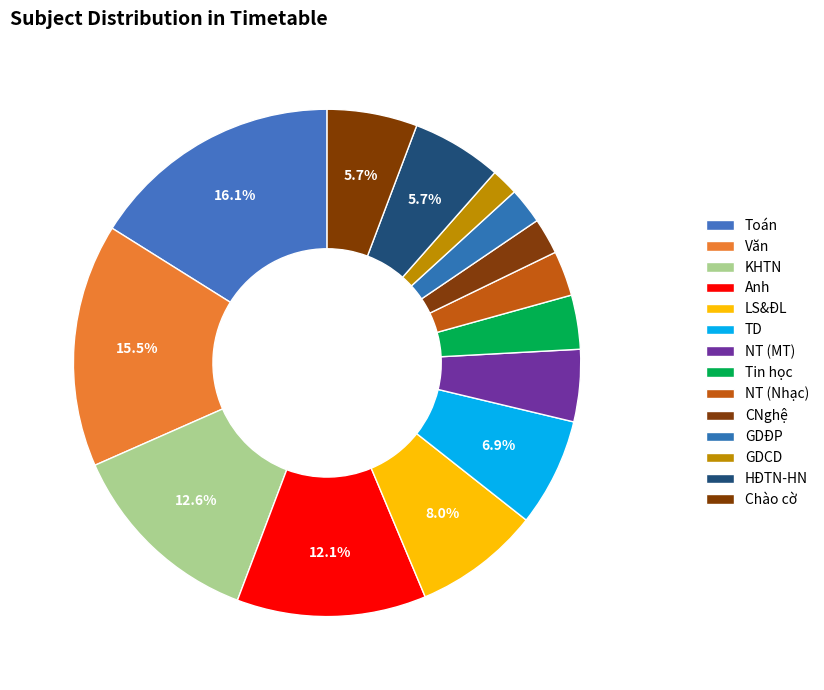

How much of the chart is everything except TD?

93.1%